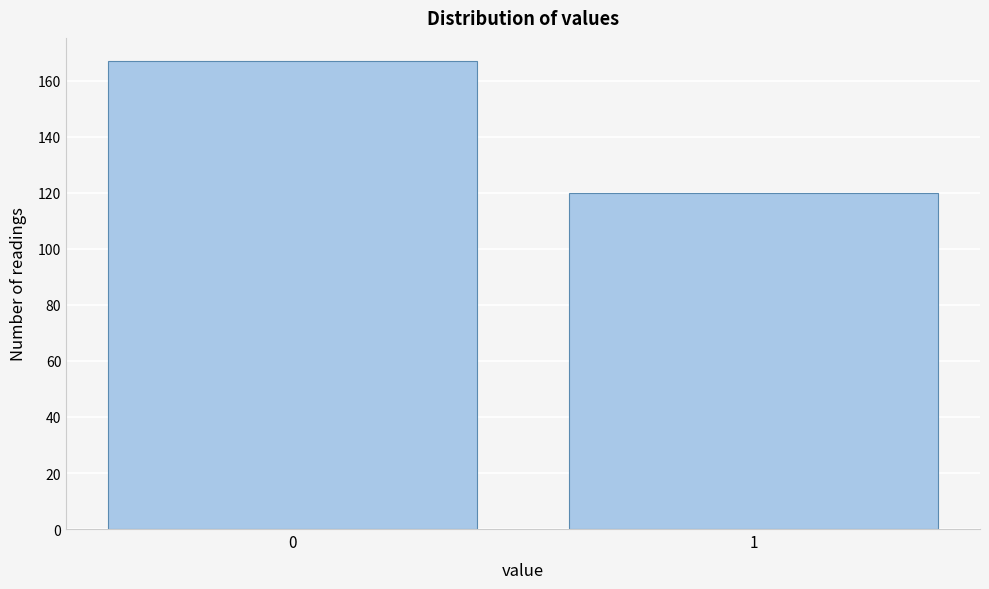

Reading right to left, what are all the values shown in this chart?

120	167